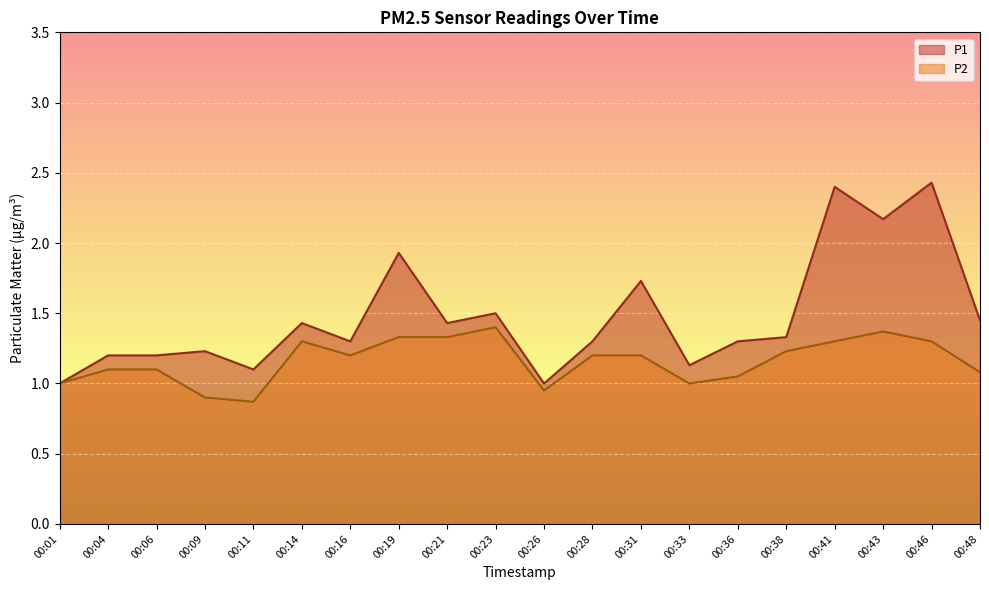

Is it true that P1 equals 1.0 at 00:26?

True